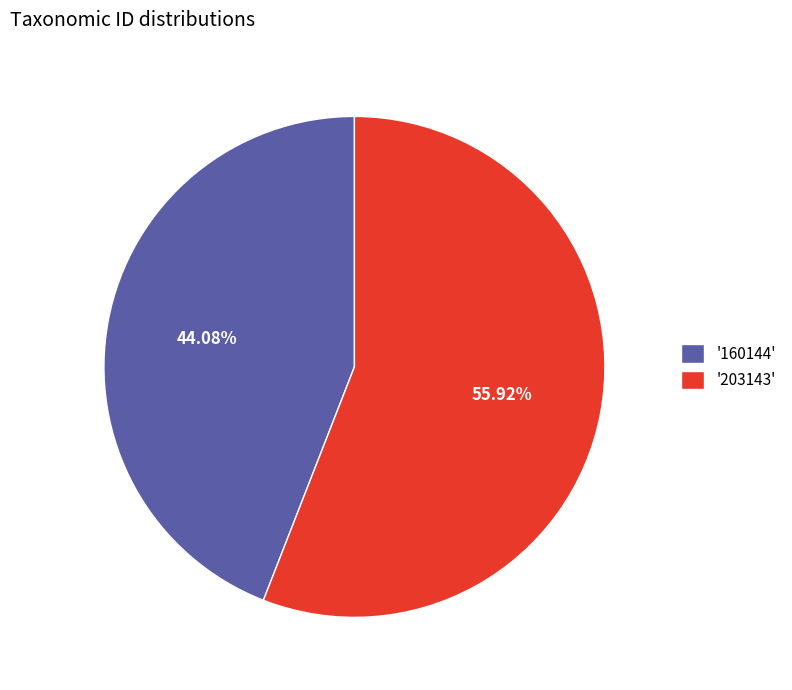

Is '203143' the majority of the pie?

Yes